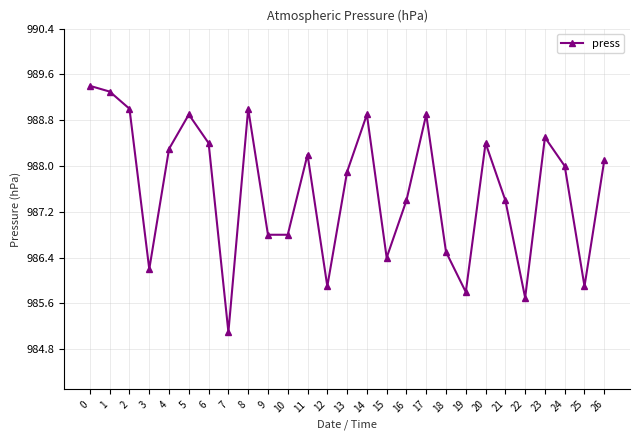

What value does the data have at 20?

988.4